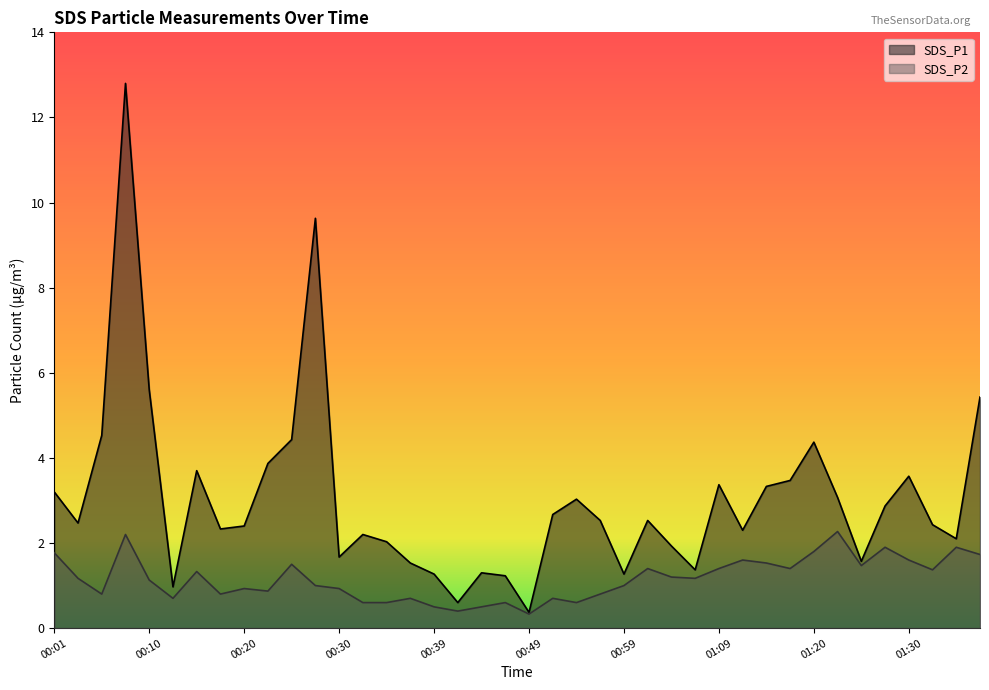

Does the chart display data point markers on the line(s)?

No